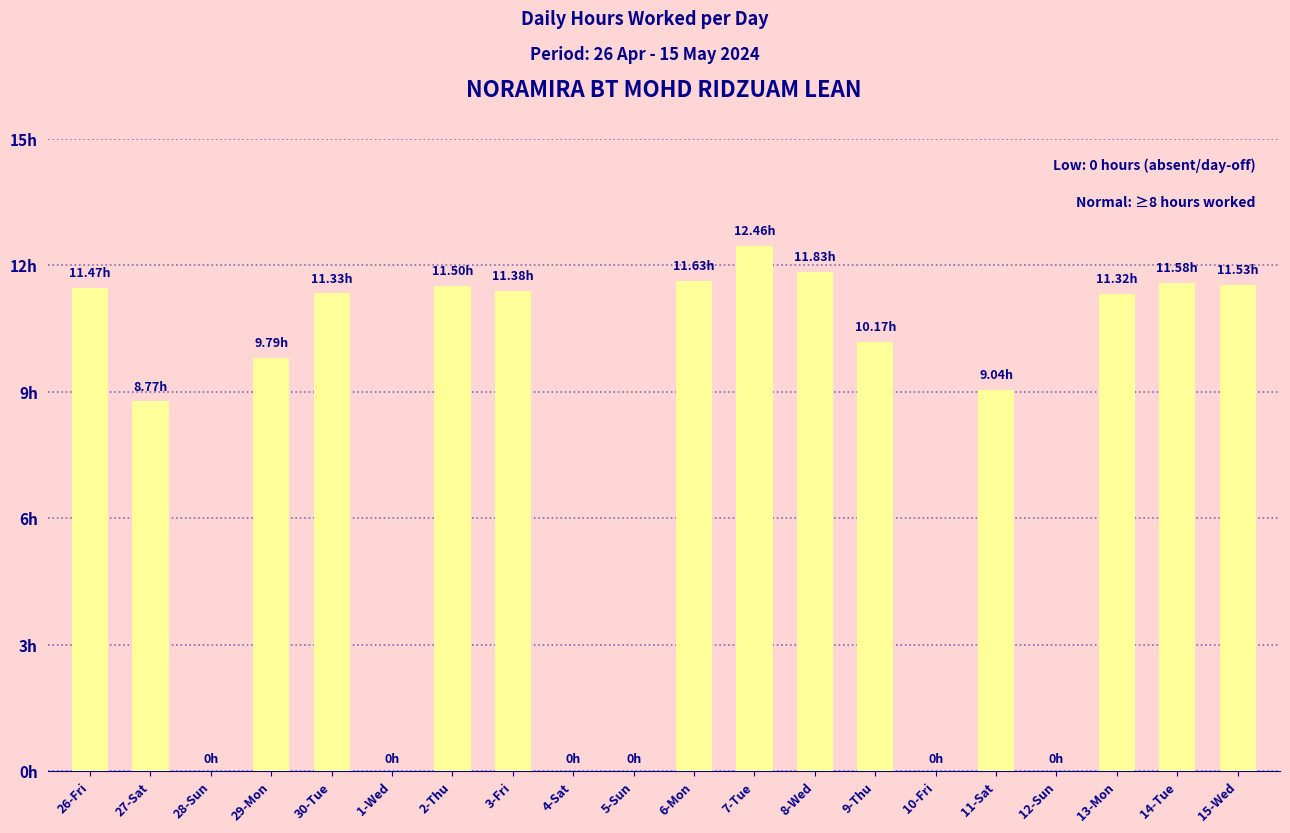

Are the bars horizontal?

No